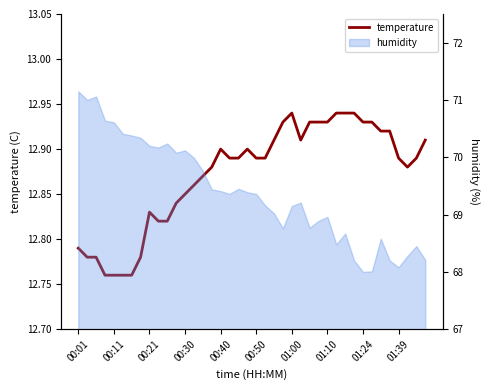

True or false: the data shows 12.8 at 00:21.

True